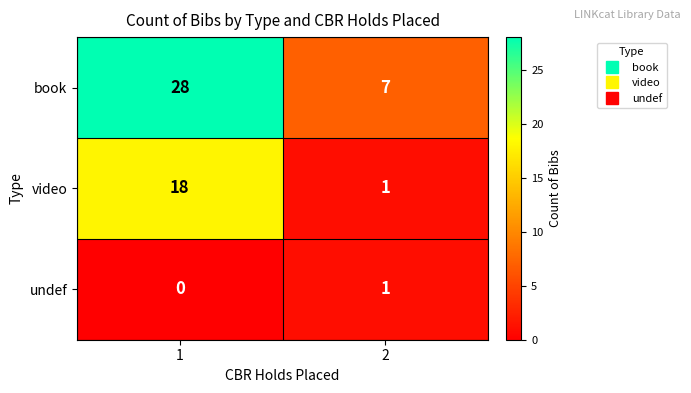

The value of book at 1 is 28. True or false?

True